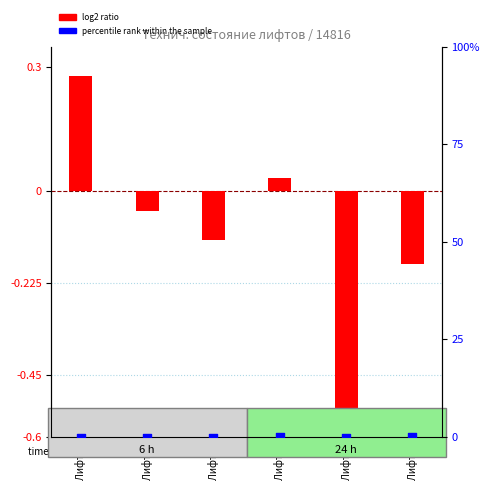

Which series has the largest total across all categories?

log2 ratio